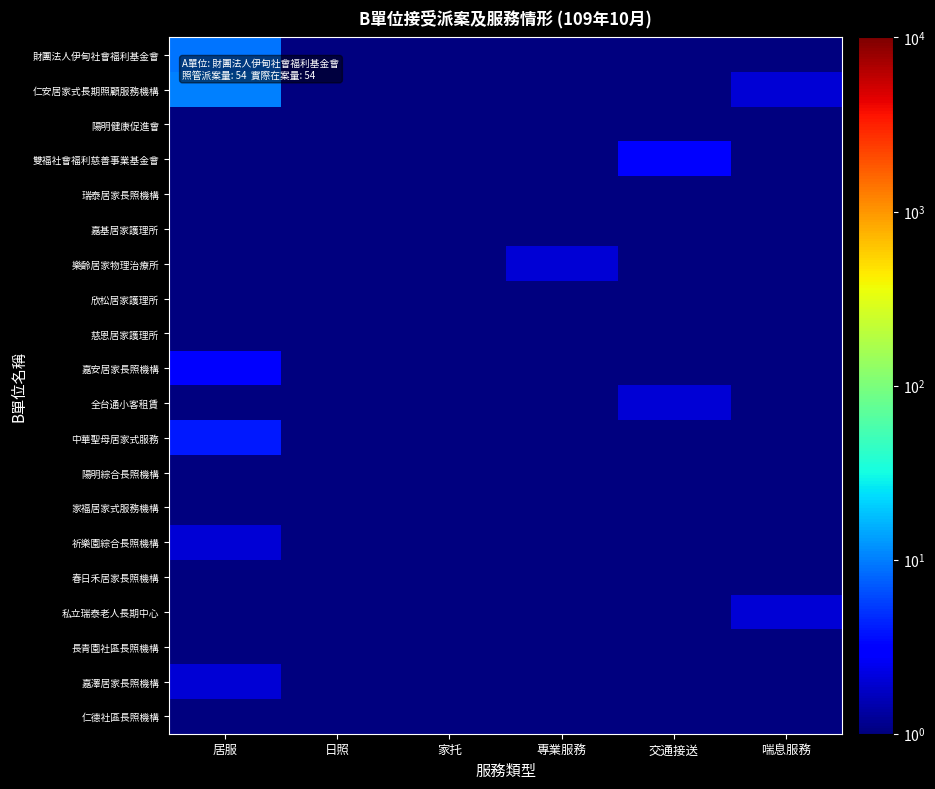

What is the spread (max minus min) of values at 居服?

9.9